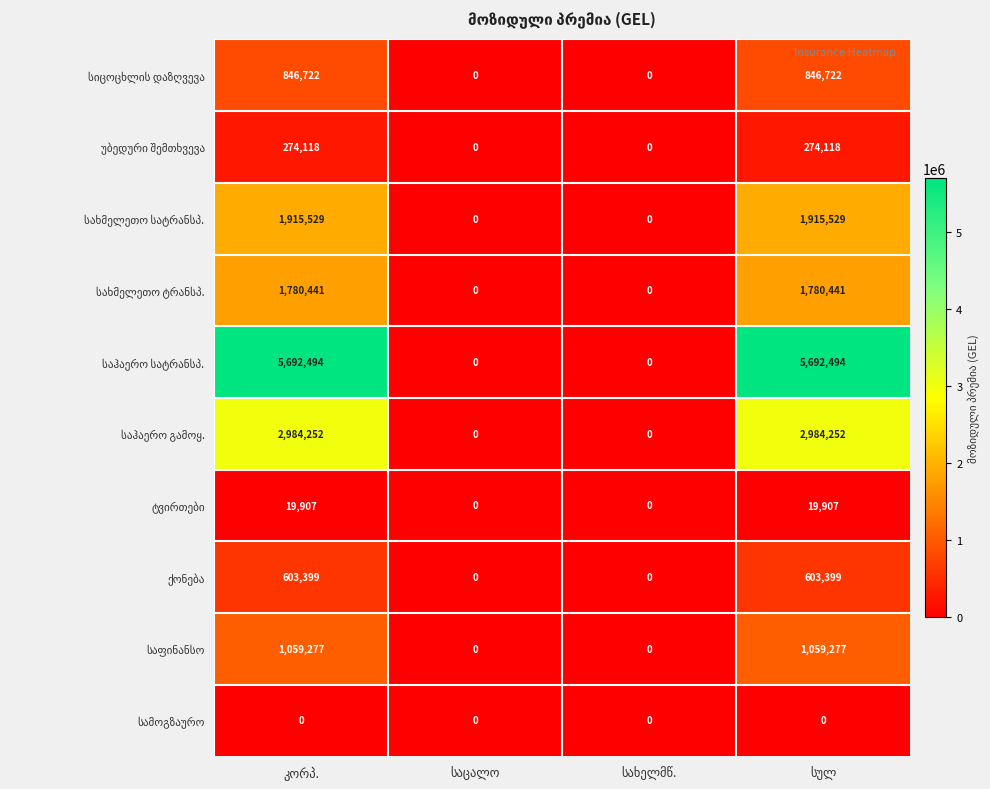

What is the greatest value displayed?

5692494